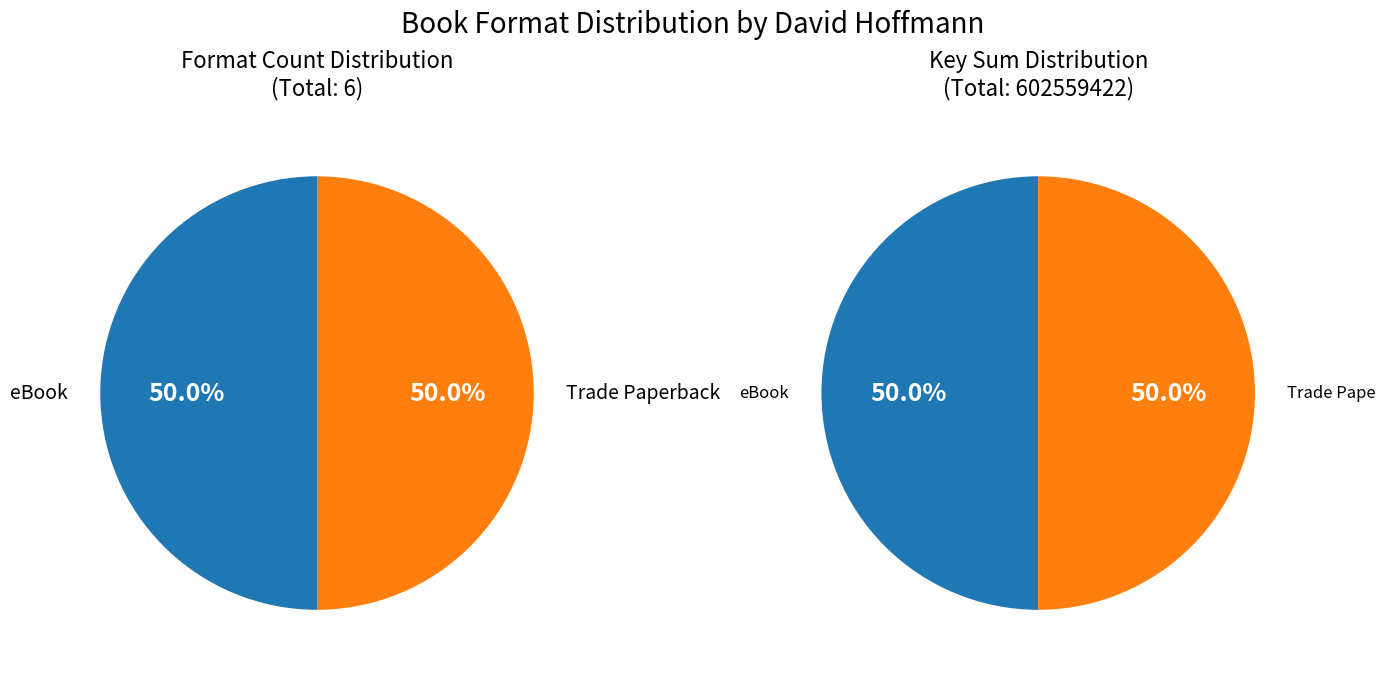

Is it true that Herbal Guide to Stress Relief is 19% of the pie?

False